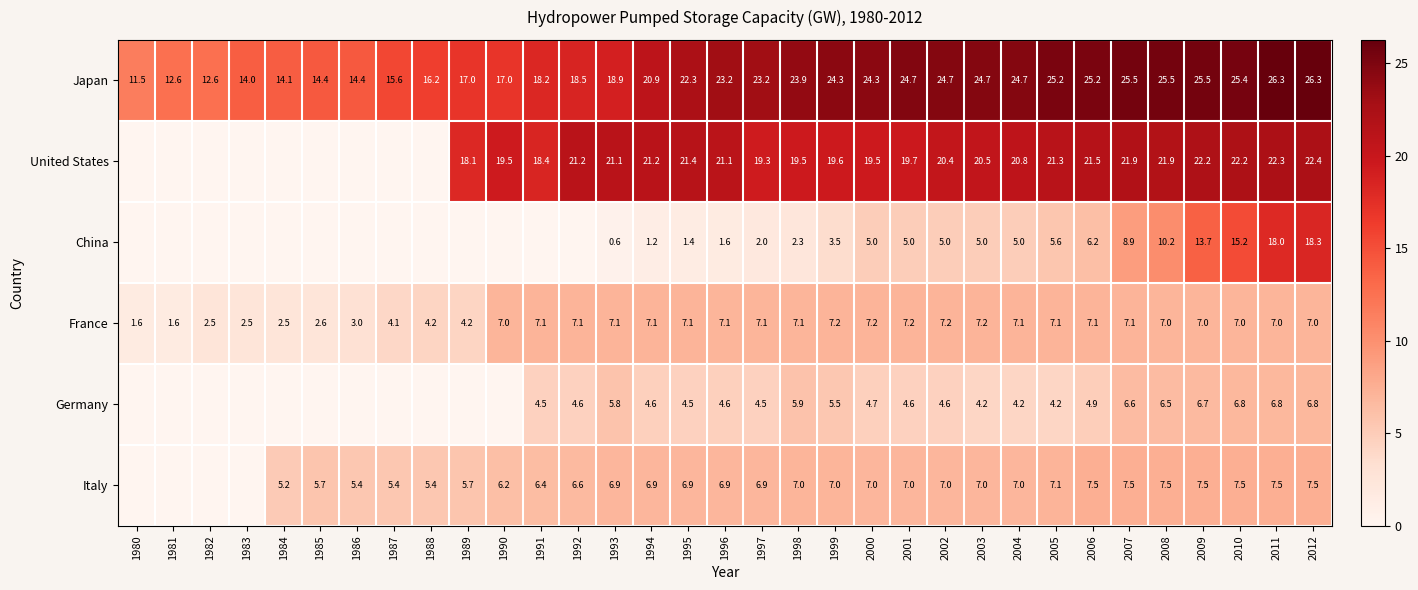

What is the sum of the United States values at 1991 and 2011?

40.7